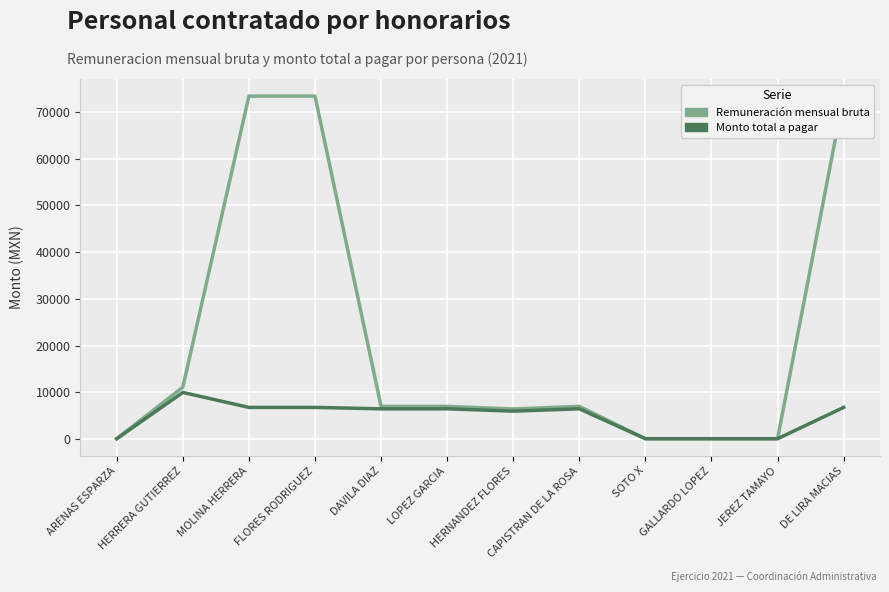

Is it true that Monto total a pagar equals 158.7 at ARENAS ESPARZA?

False